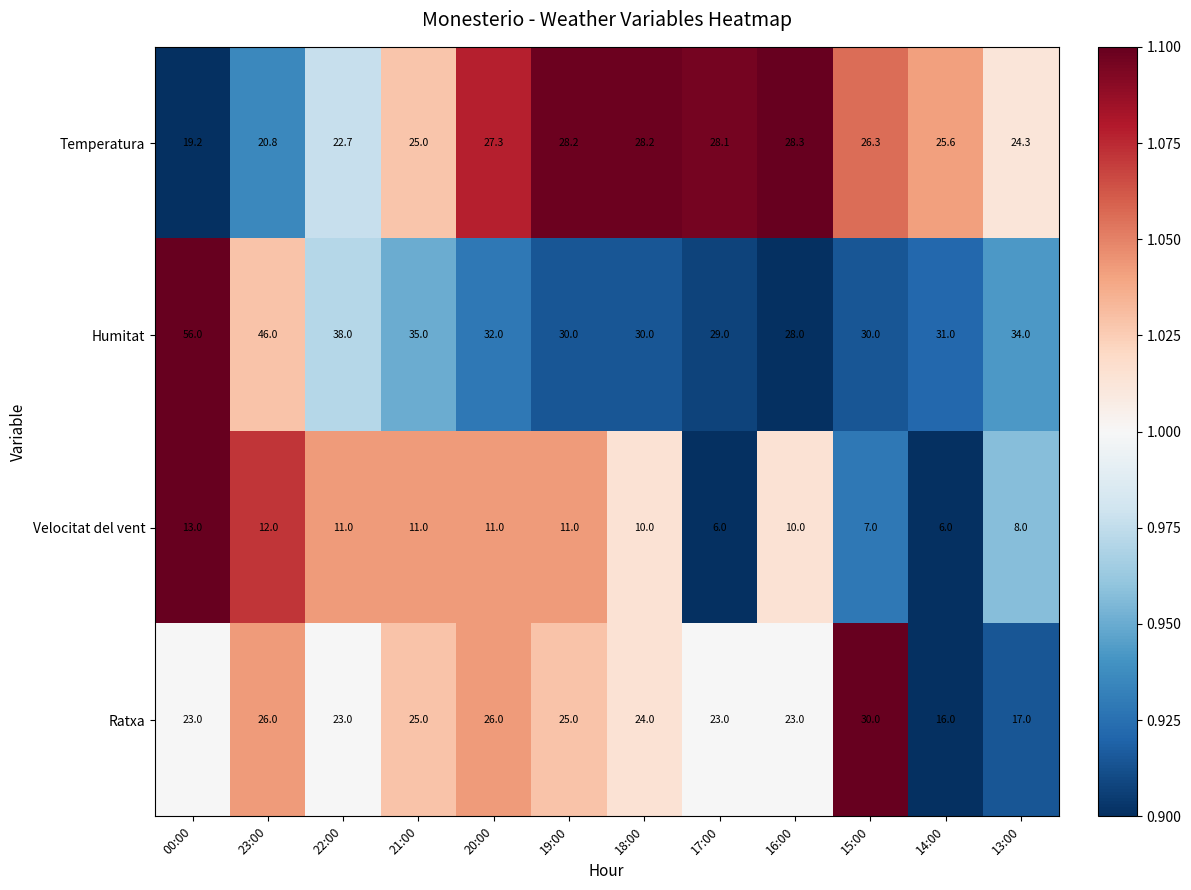

Is it true that Ratxa equals 26.0 at 23:00?

True